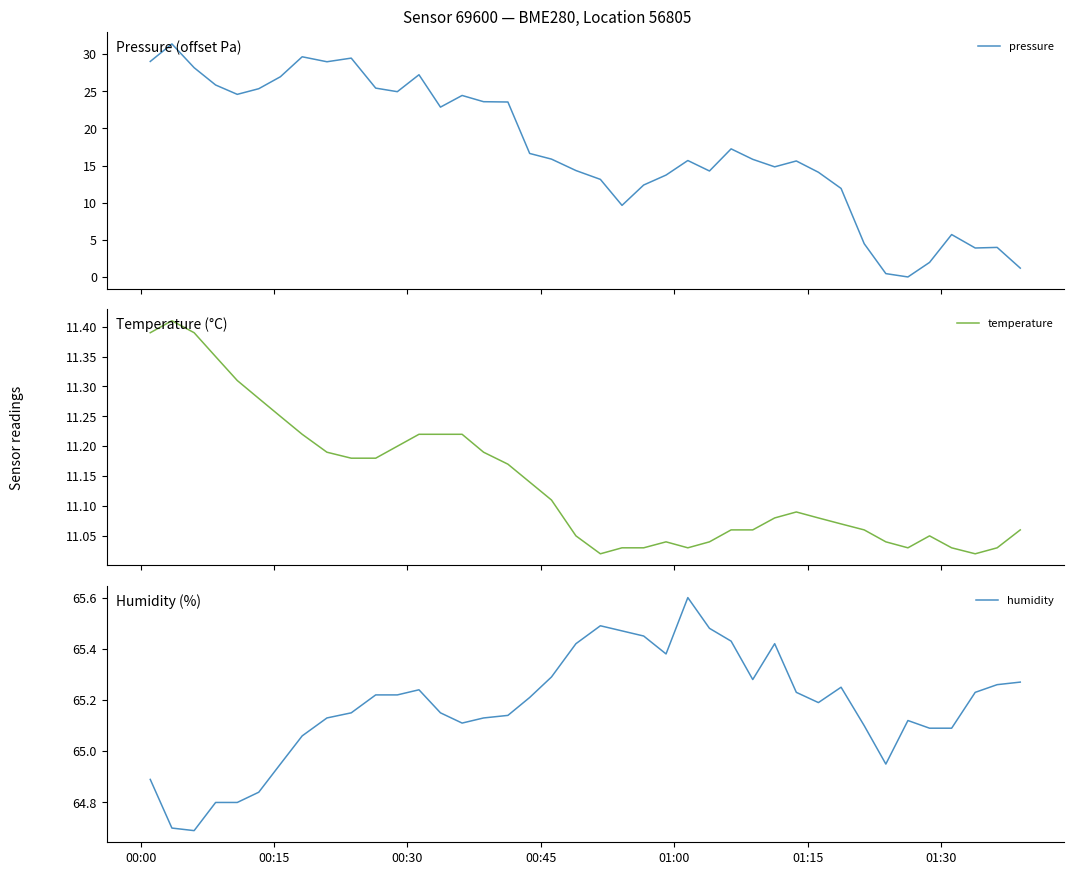

Is the value of temperature at 39 greater than the value of pressure at 23?

No